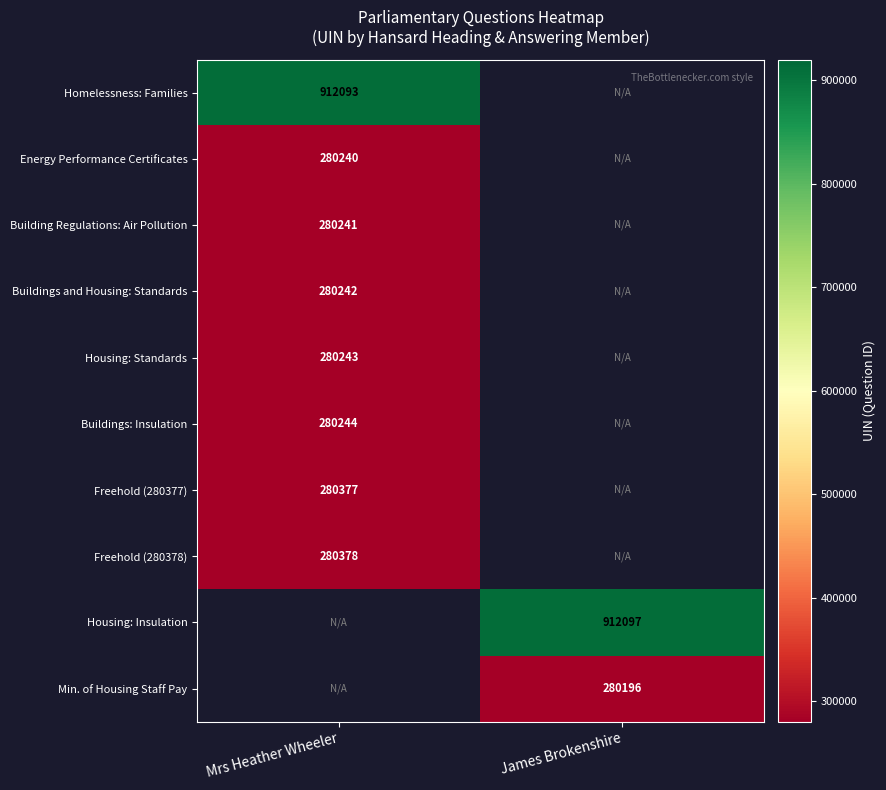

The value of Freehold (280378) at Mrs Heather Wheeler is 280378. True or false?

True